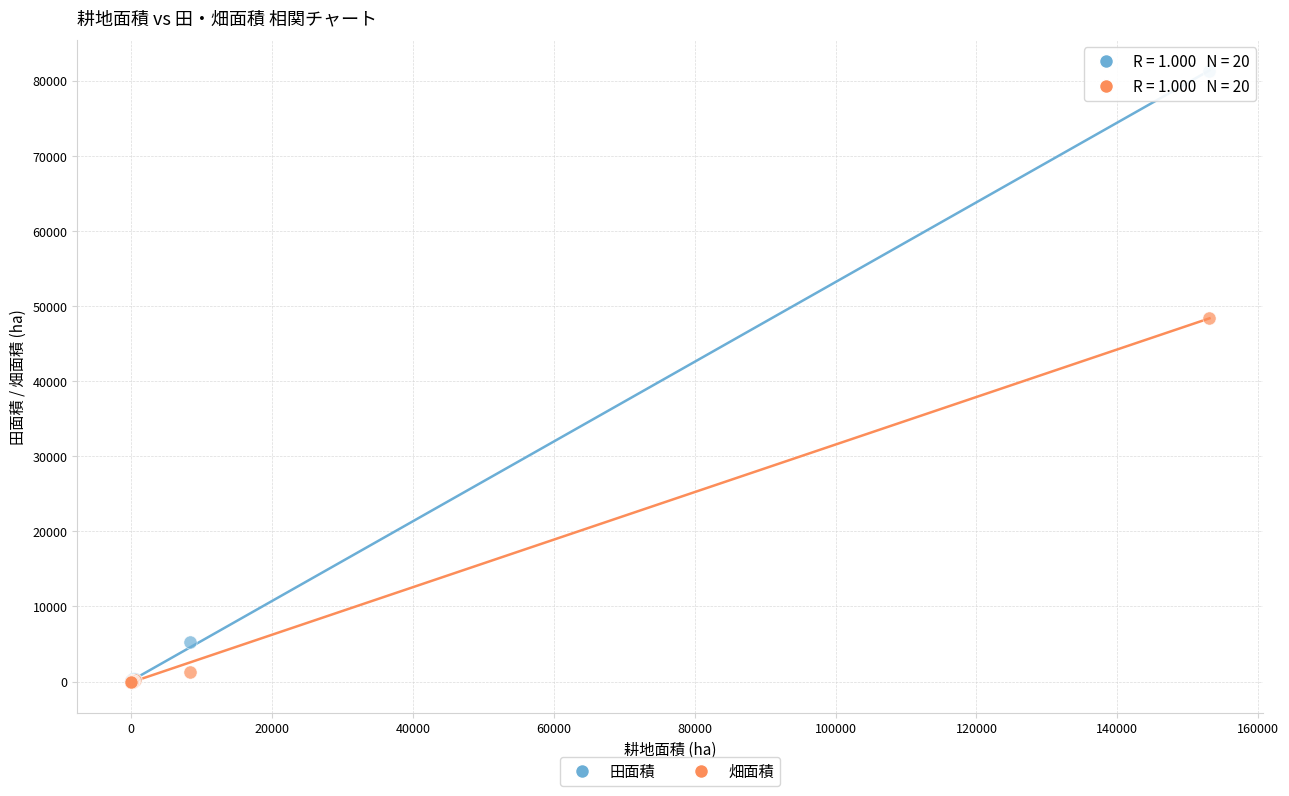

Which series has the widest spread of Y values?

田面積